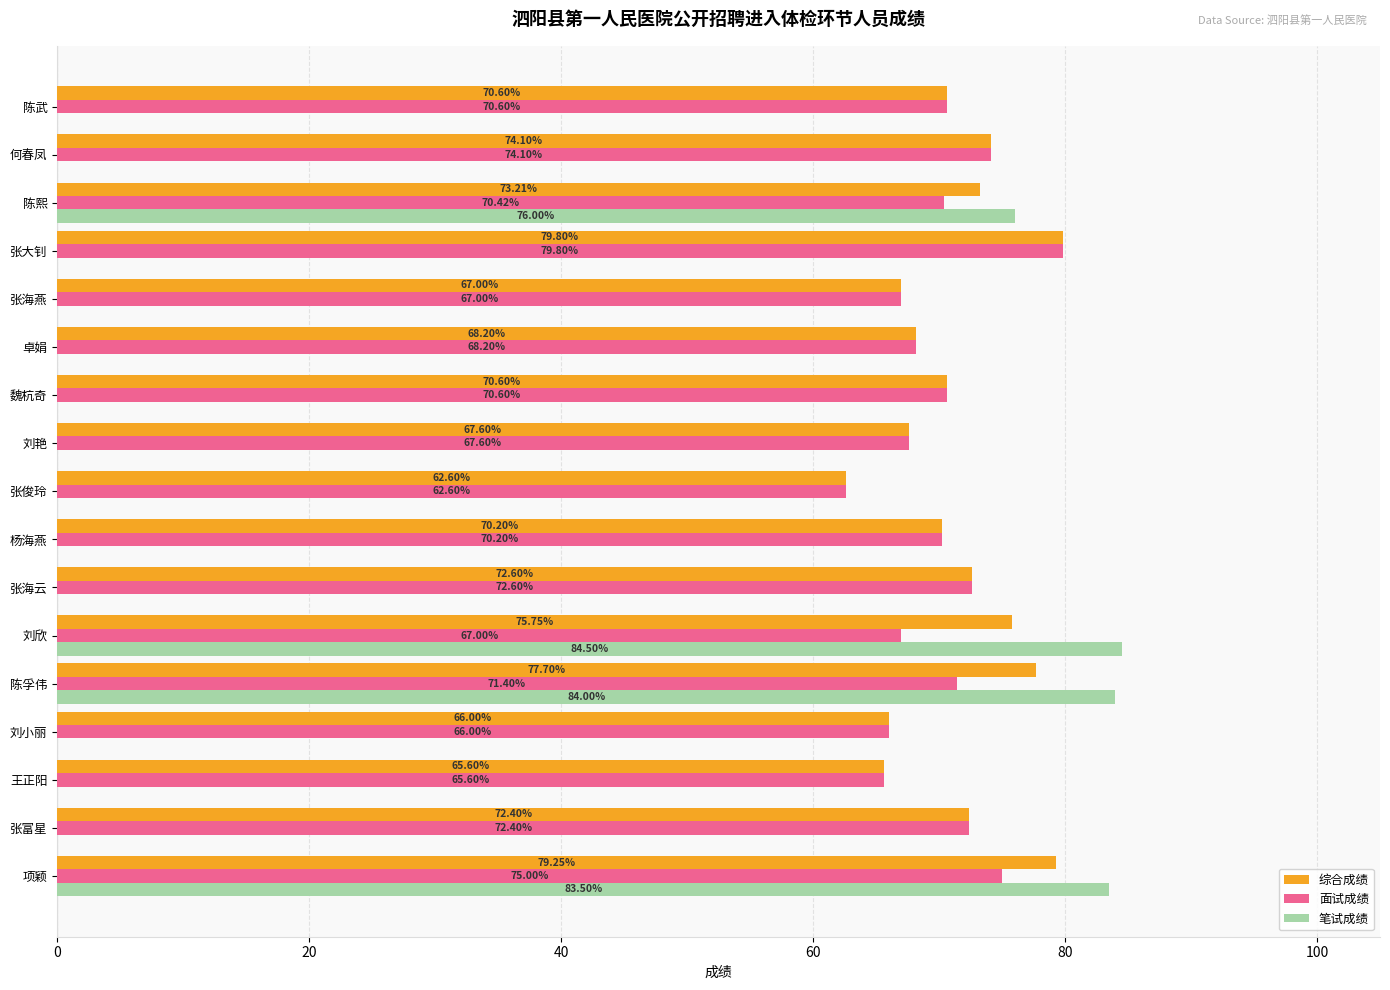

Which series has the largest total across all categories?

综合成绩